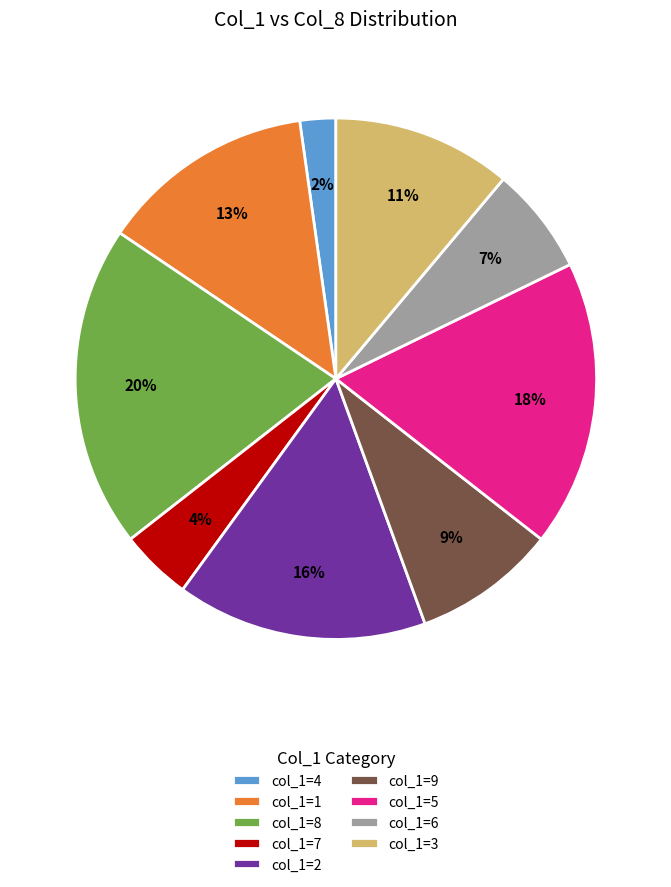

Does any single category account for the majority?

No